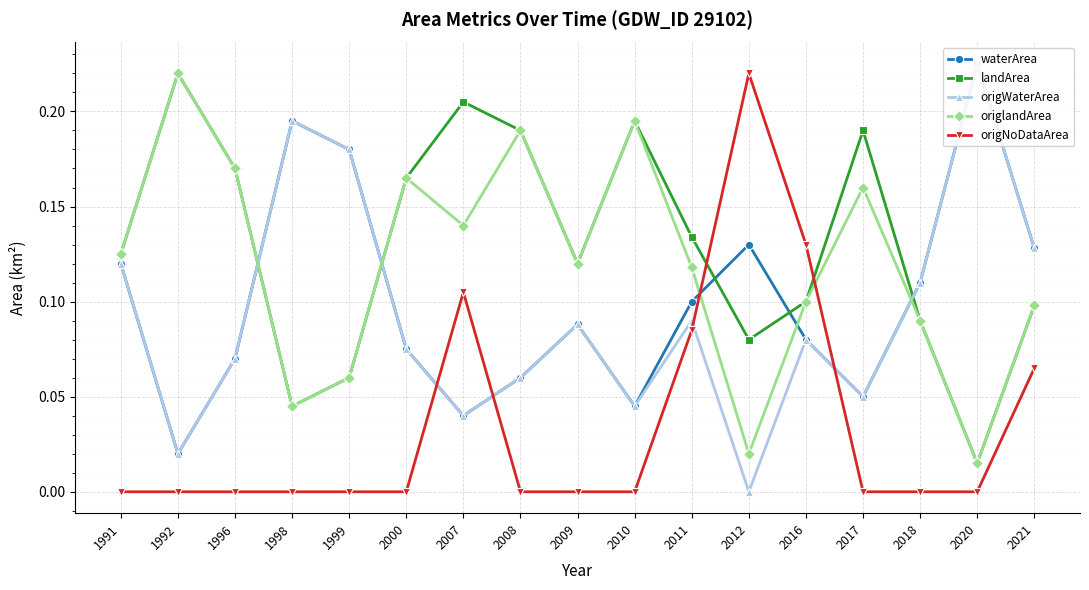

True or false: origNoDataArea has a value of 0.4 at 2012.

False